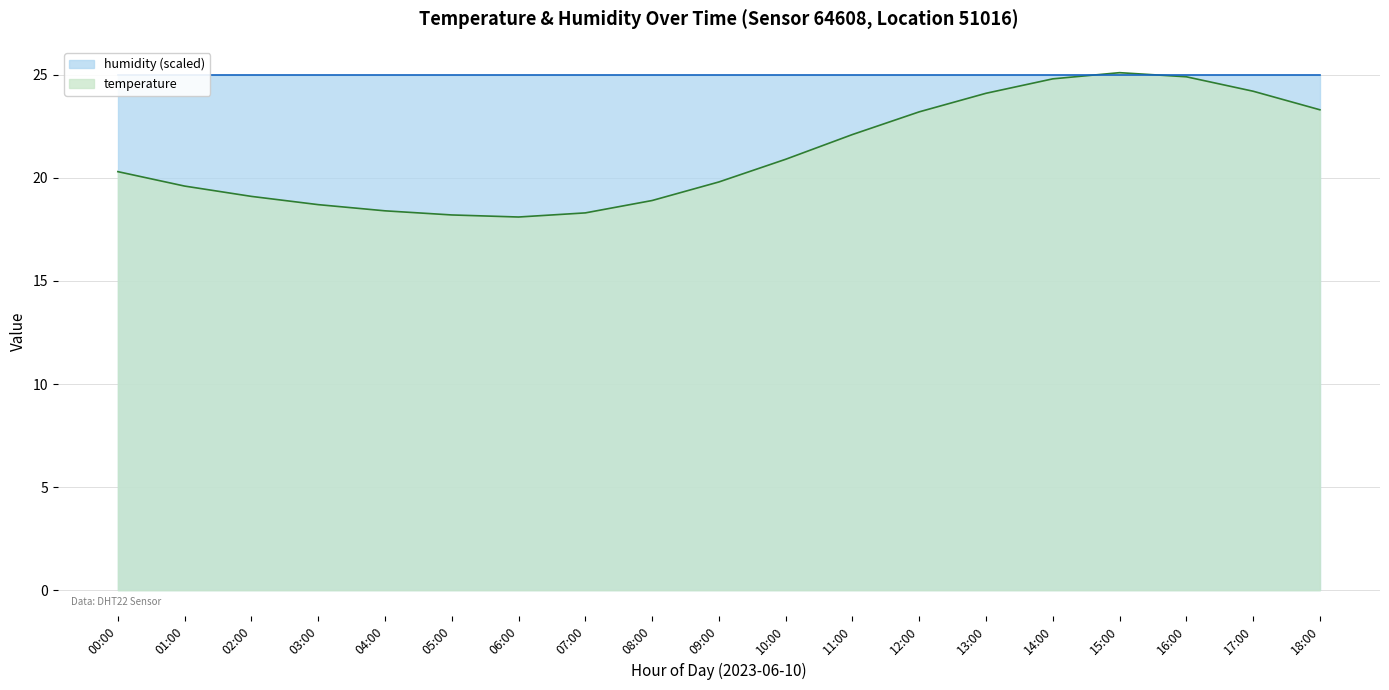

Rank the categories by value from highest to lowest.

15:00, 16:00, 14:00, 17:00, 13:00, 18:00, 12:00, 11:00, 10:00, 00:00, 09:00, 01:00, 02:00, 08:00, 03:00, 04:00, 07:00, 05:00, 06:00